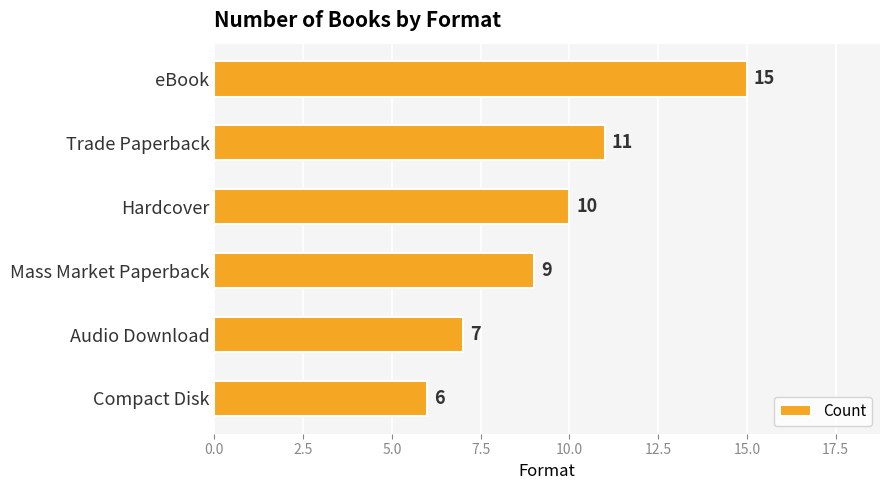

What value does the data have at Hardcover?

10